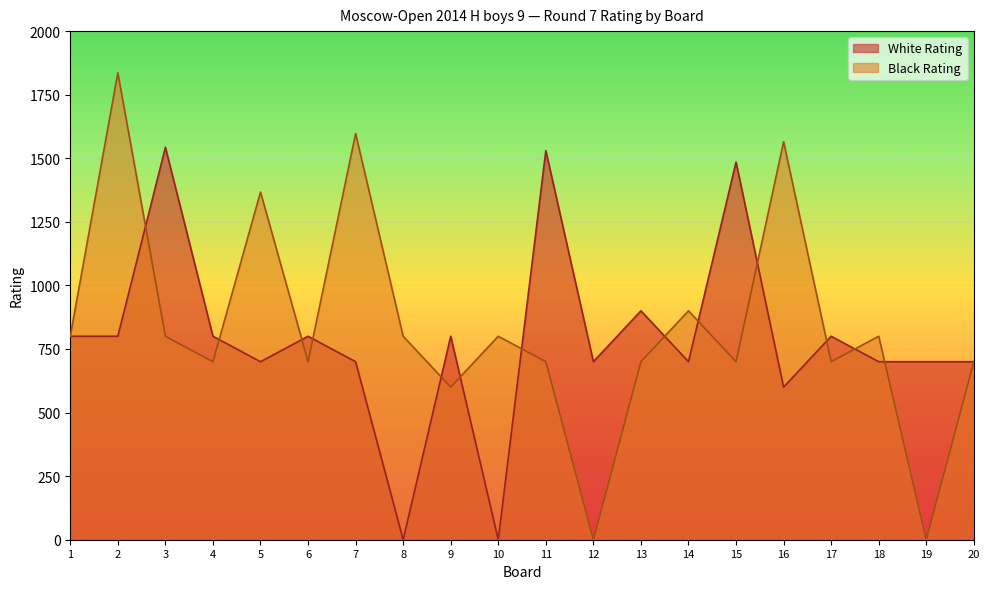

At which category is the sum across all series the highest?

2